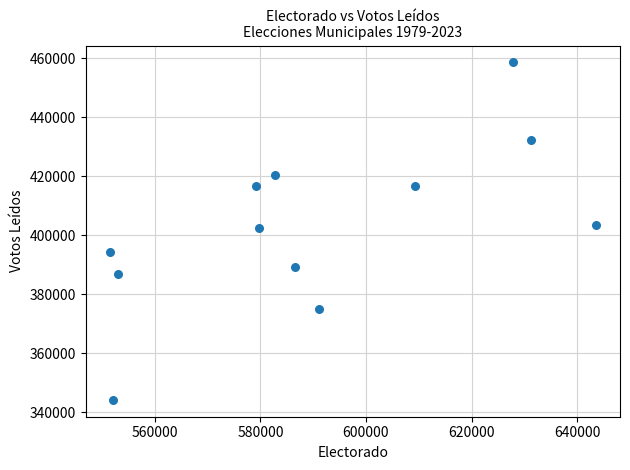

What is the average X value?

590656